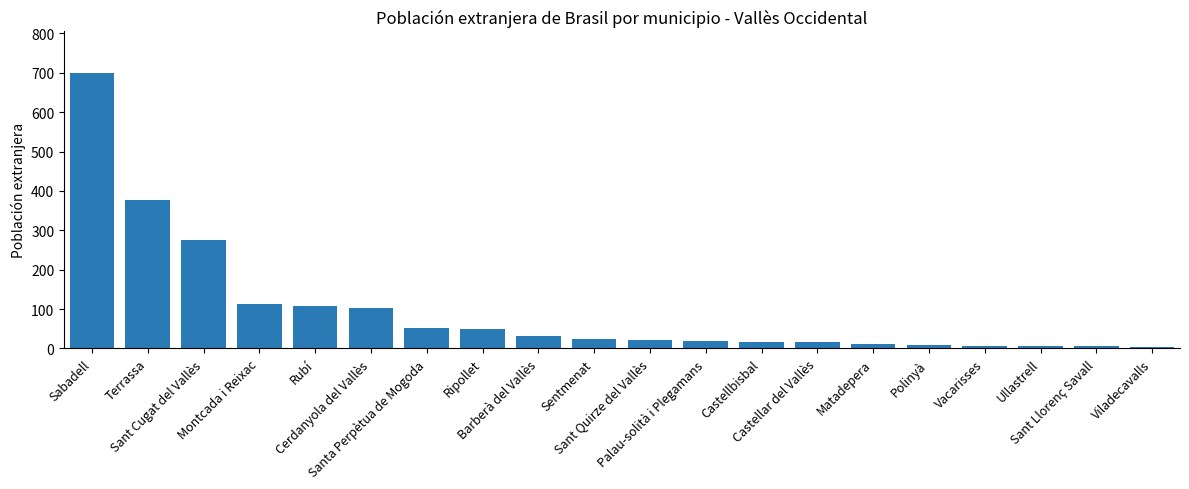

The value at Castellbisbal is 17. True or false?

True